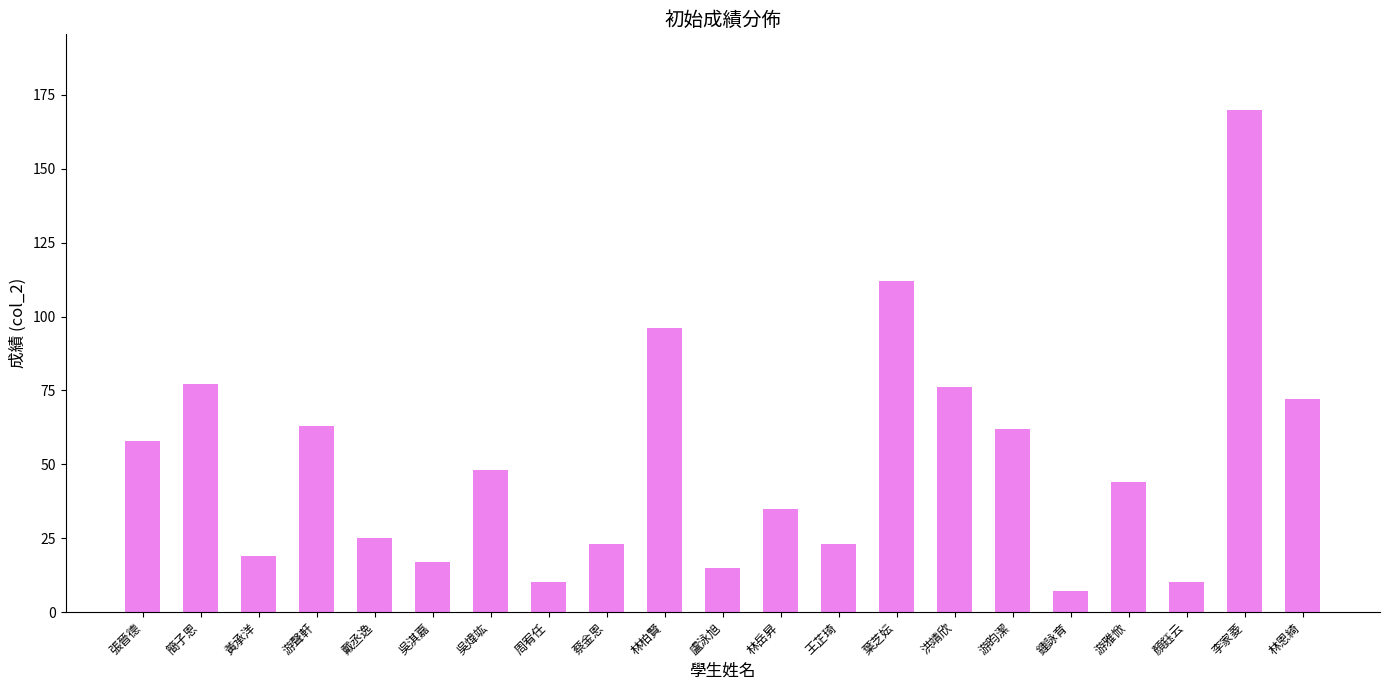

Reading right to left, what are all the values shown in this chart?

72	170	10	44	7	62	76	112	23	35	15	96	23	10	48	17	25	63	19	77	58